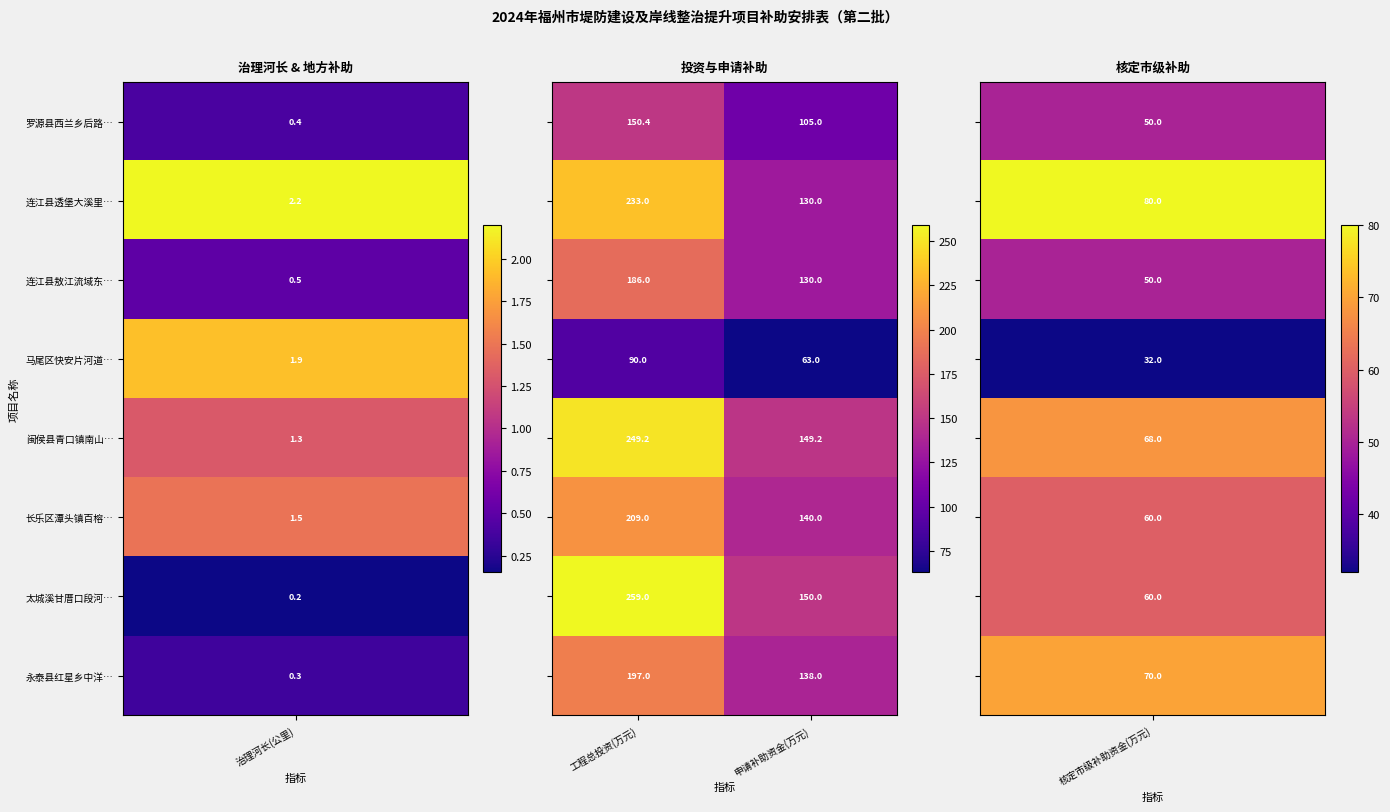

What is the difference between the highest and lowest values at 申请补助资金(万元)?

87.0